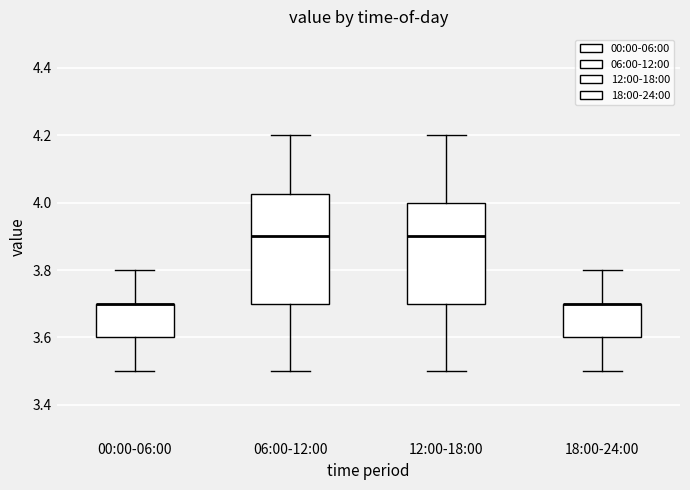

Reading left to right, transcribe this box plot: for each box, give where its median line is, the range the box spans, and where its two whiskers end, as read against the y-axis. The values are not printed on the chart, so give them approximately, as read against the axis.

00:00-06:00: median 3.70 (drawn on the box's upper edge), box 3.60 to 3.70, whiskers 3.50 to 3.80
06:00-12:00: median 3.90, box 3.70 to 4.02, whiskers 3.50 to 4.20
12:00-18:00: median 3.90, box 3.70 to 4.00, whiskers 3.50 to 4.20
18:00-24:00: median 3.70 (drawn on the box's upper edge), box 3.60 to 3.70, whiskers 3.50 to 3.80